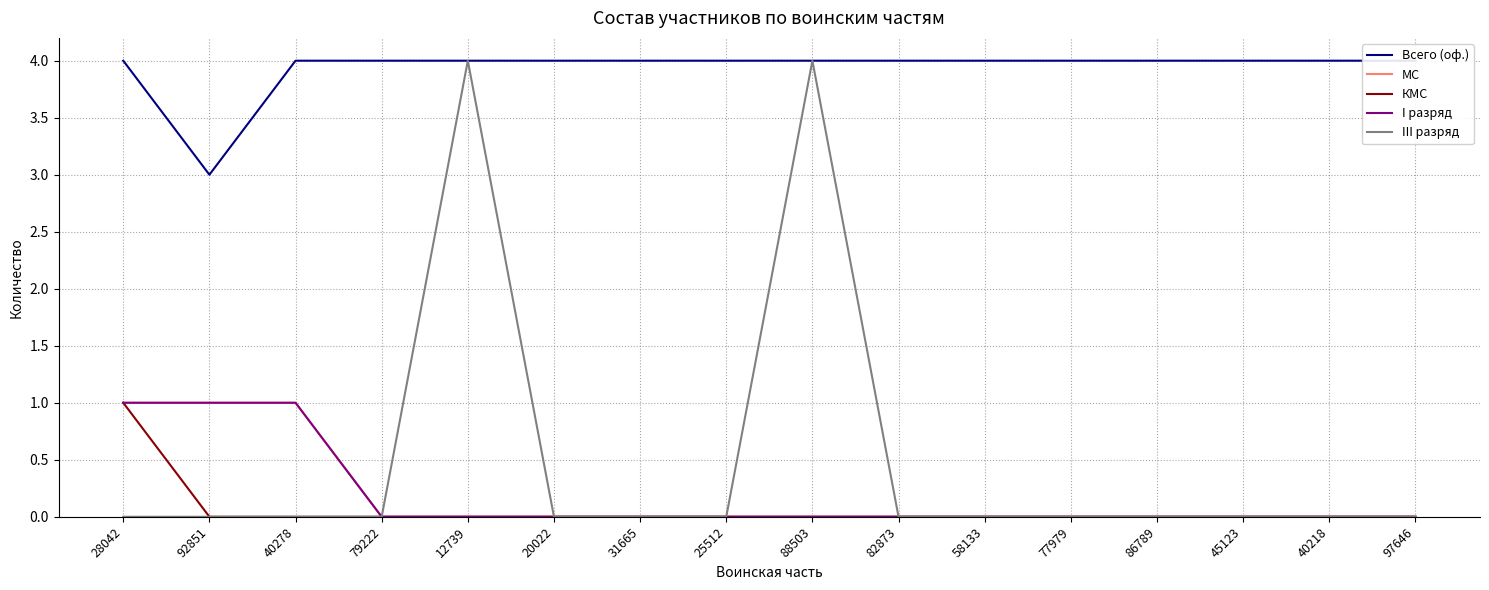

What is the difference between the maximum and minimum values in the I разряд series?

1